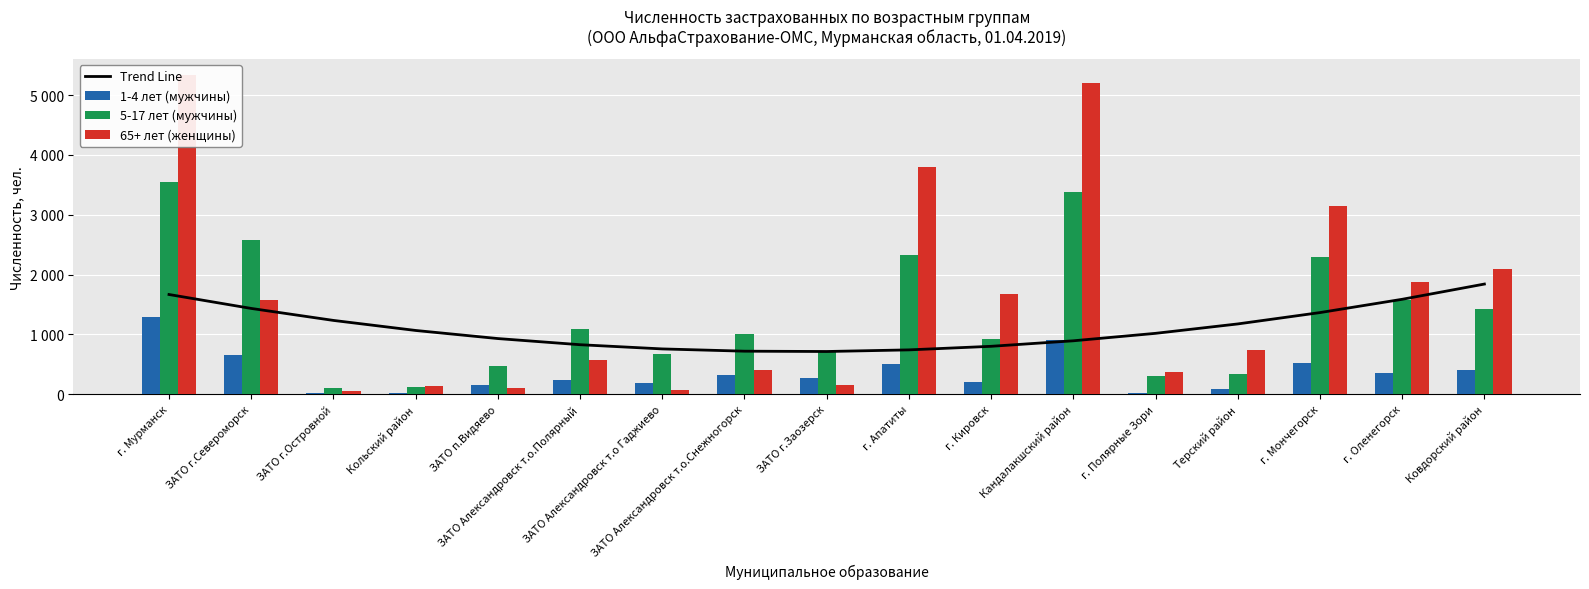

What value does the 5-17 лет (мужчины) series have at Ковдорский район?

1419.0